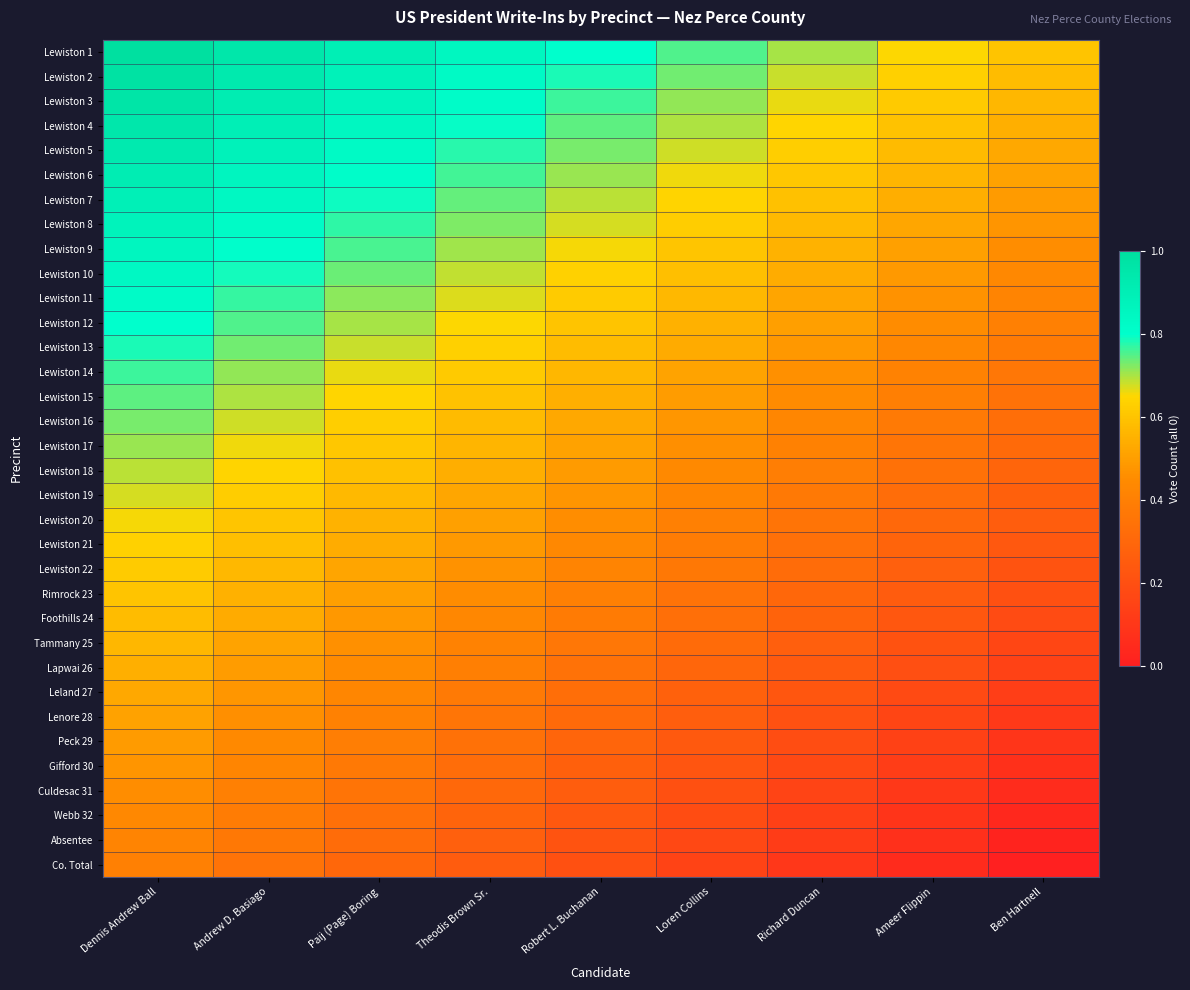

What is the total value across all series at Richard Duncan?

13.6